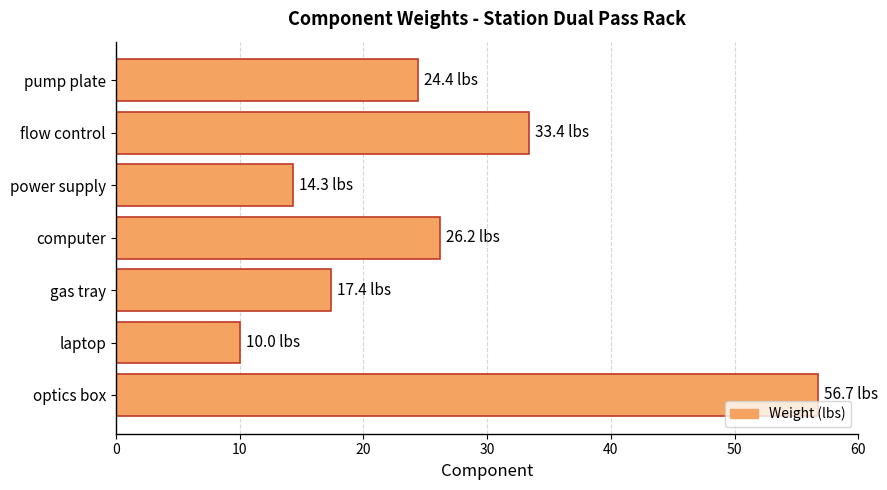

Reading top to bottom, what are all the values shown in this chart?

24.4	33.4	14.3	26.2	17.4	10.0	56.7